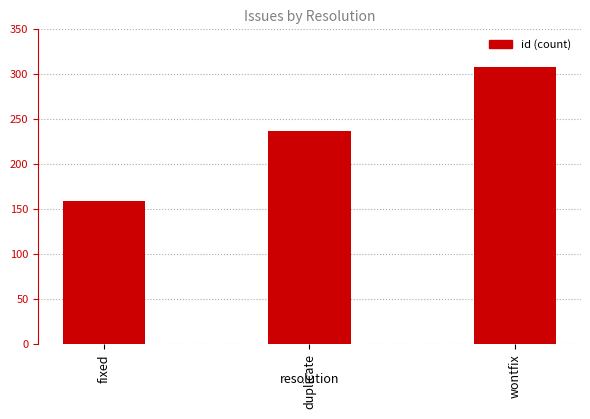

What is the approximate value at duplicate, to the nearest 10?

240